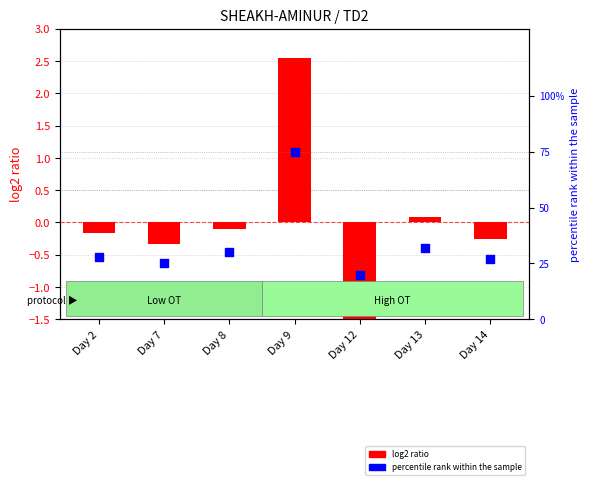

At how many categories does at least one series exceed 1?

1